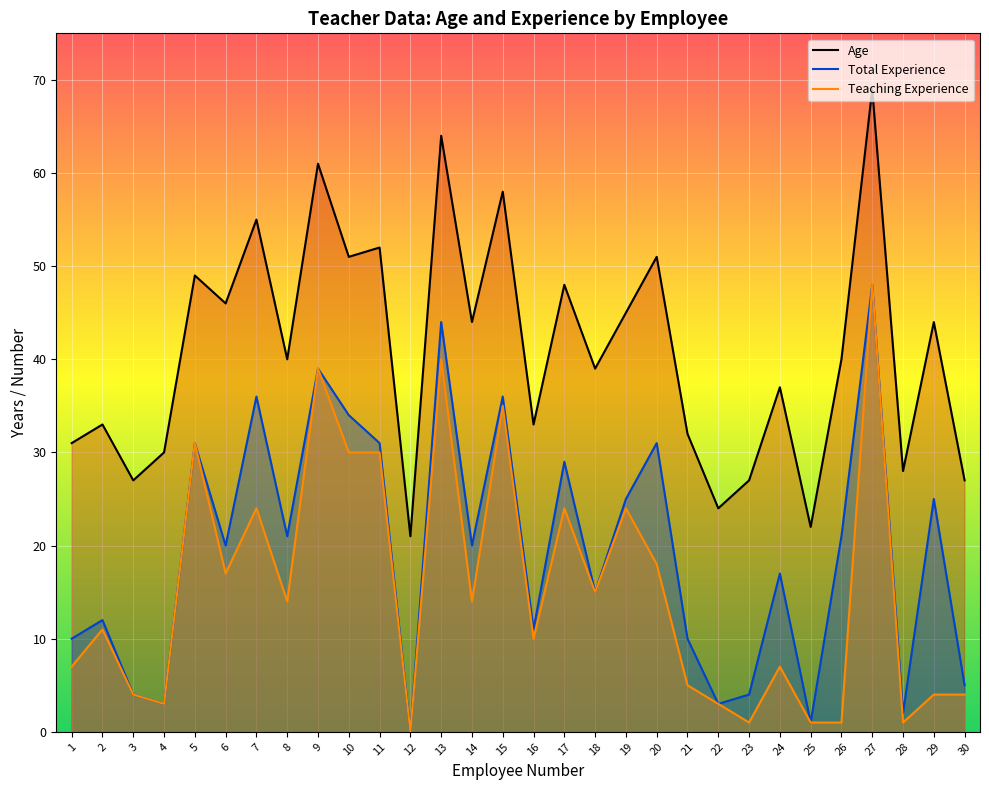

True or false: Age has a value of 15 at 8.

False